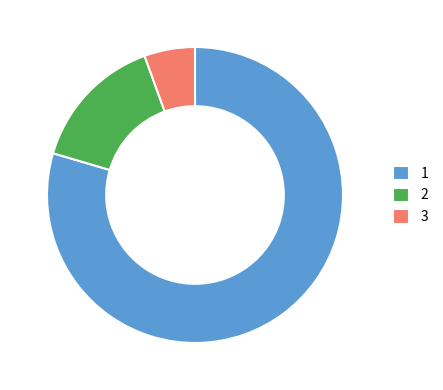

Is it true that 3 is 1% of the pie?

False